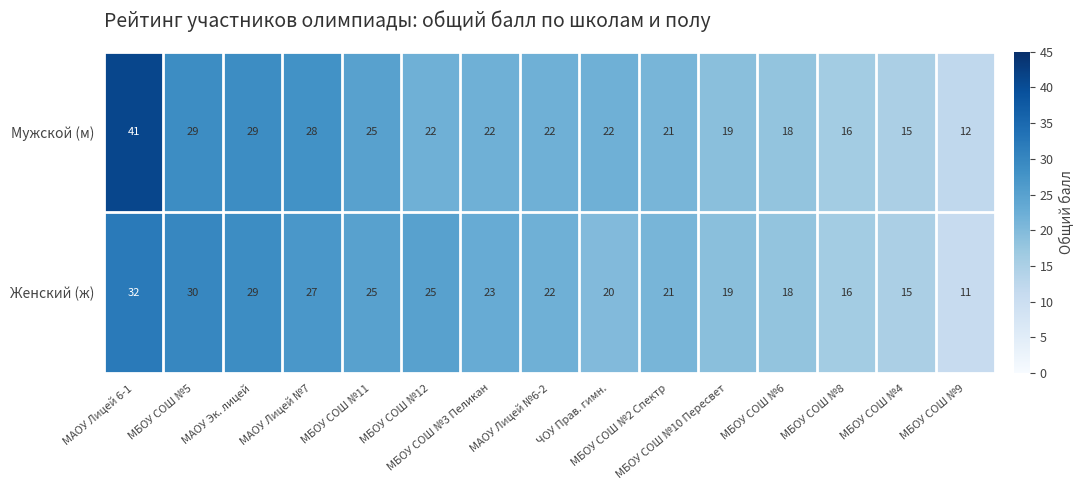

Which series has the largest total across all categories?

Мужской (м)